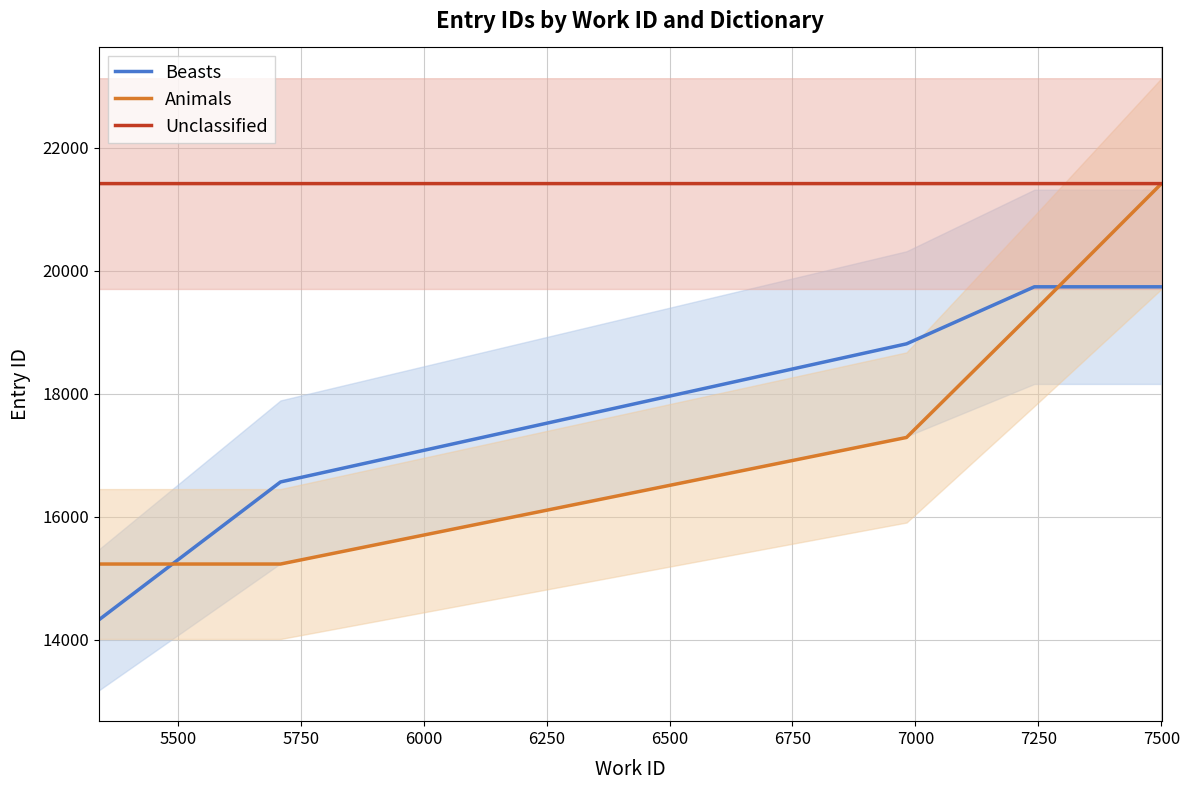

True or false: Unclassified and Animals intersect in this chart.

False